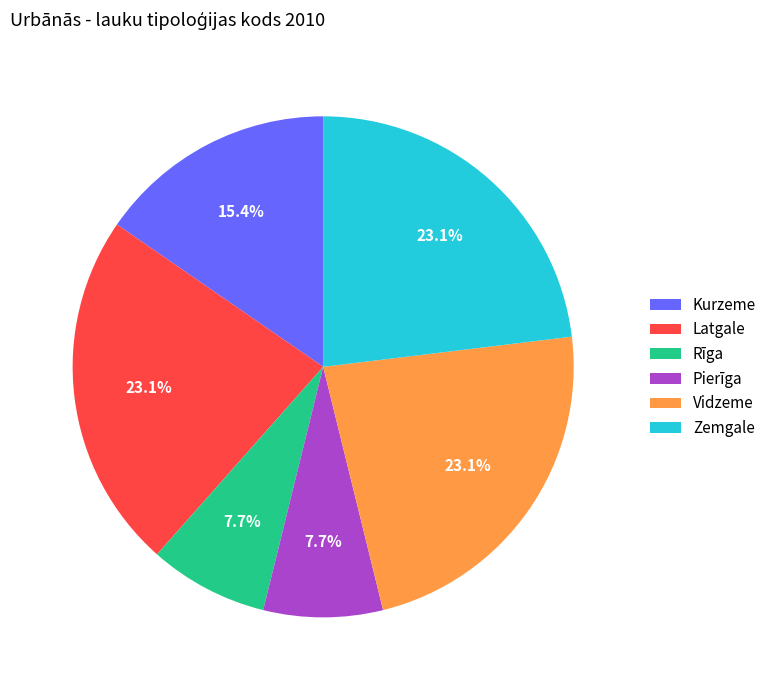

Between Vidzeme and Pierīga, which is larger?

Vidzeme